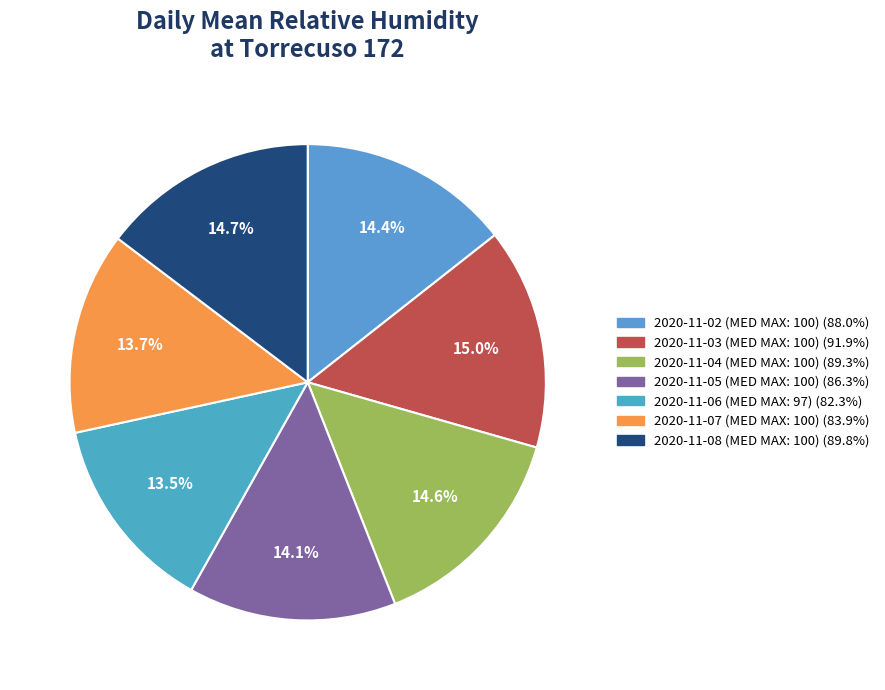

To the nearest percent, what percentage of the pie is 2020-11-03 (MED MAX: 100)?

15%